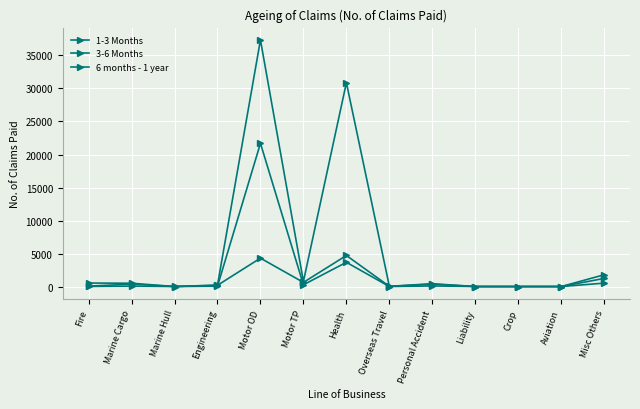

Which series changed the most between Motor OD and Misc Others?

3-6 Months